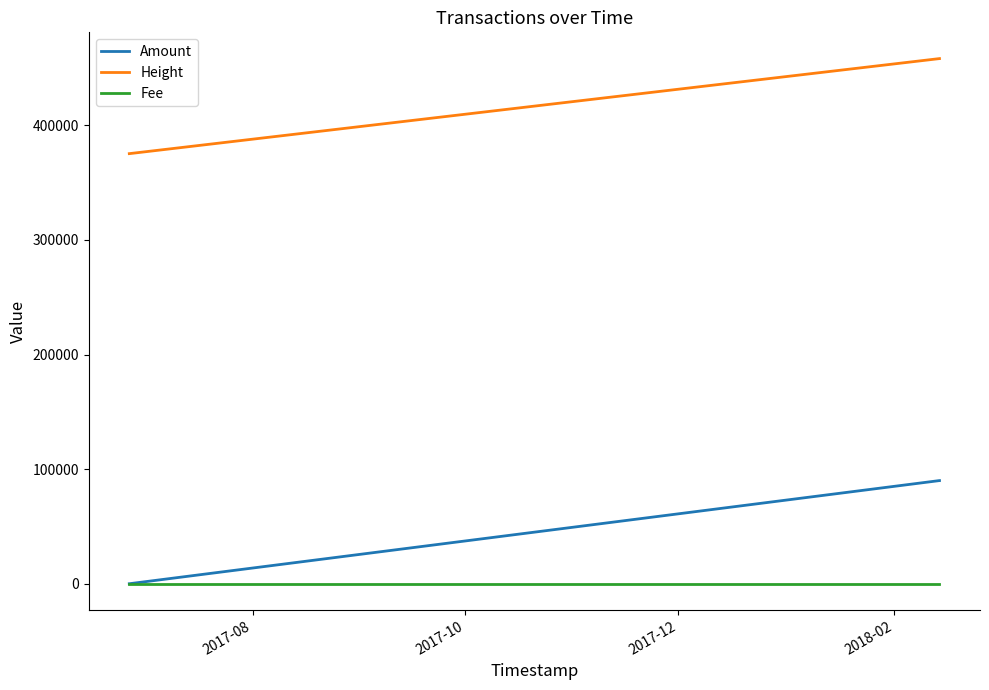

True or false: Fee and Height intersect in this chart.

False